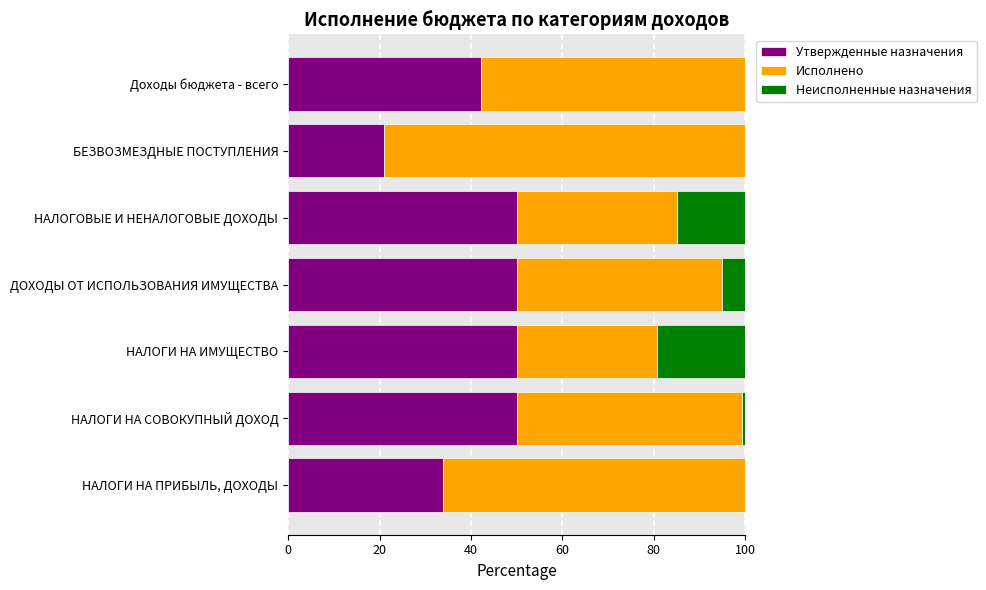

What is the total value across all series at Доходы бюджета - всего?

100.0